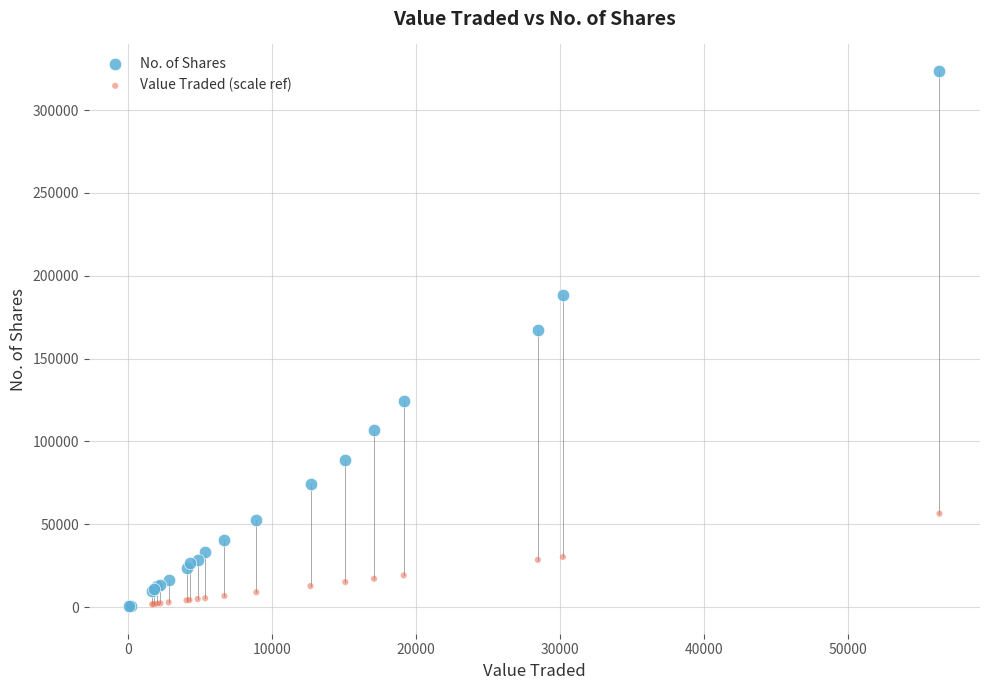

In the No. of Shares series, what Y value is closest to 161924?

167337